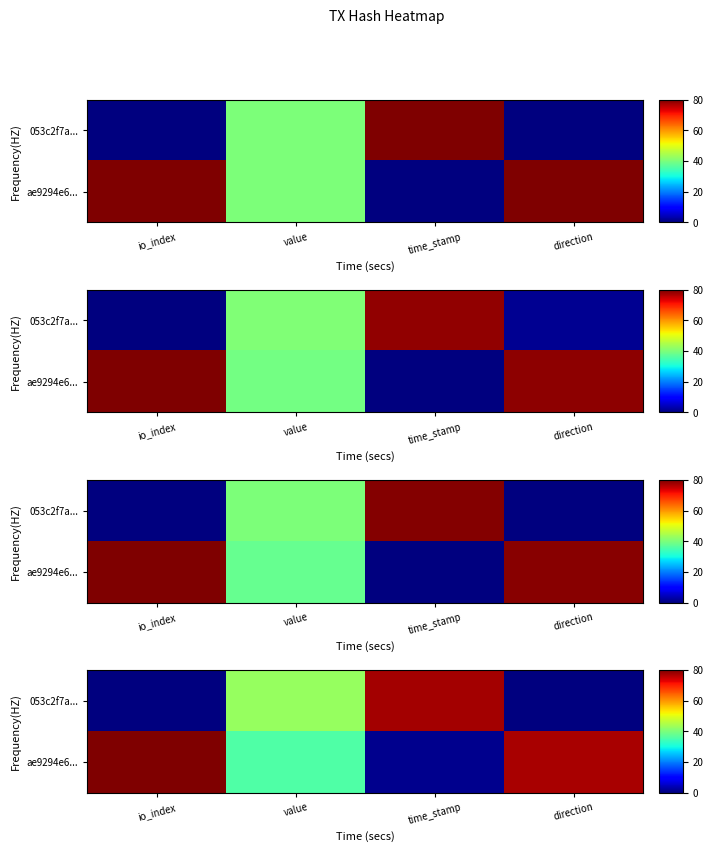

Which has a higher value, time_stamp or io_index?

time_stamp